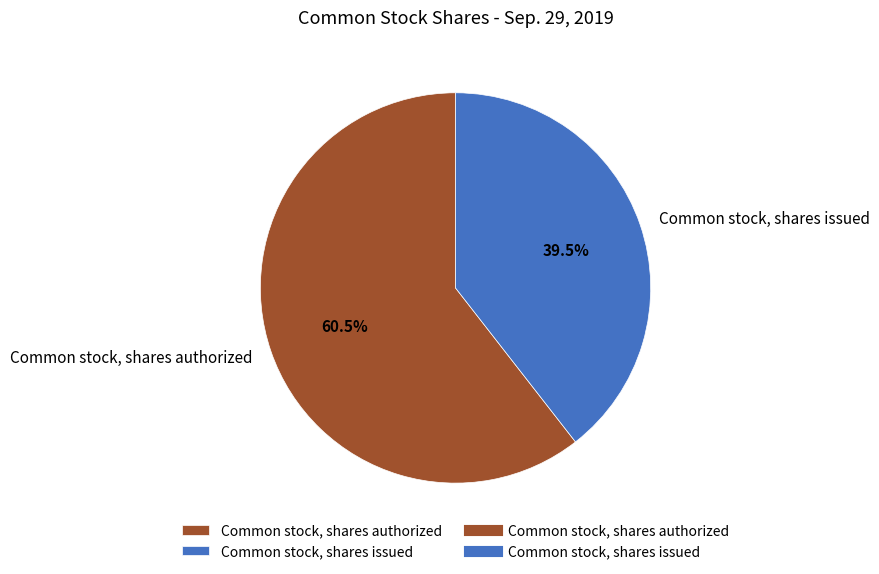

Count the number of slices in the pie.

2